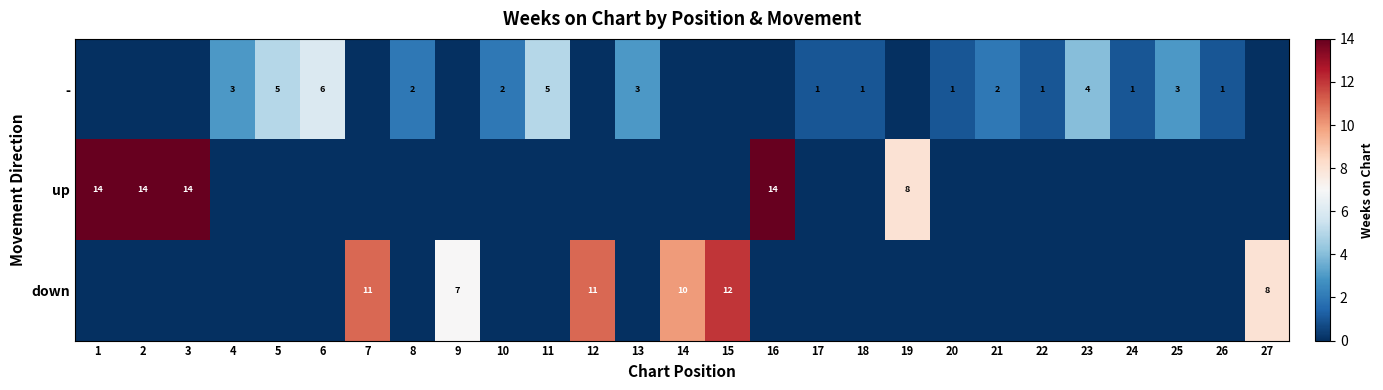

The value of down at 9 is 12. True or false?

False